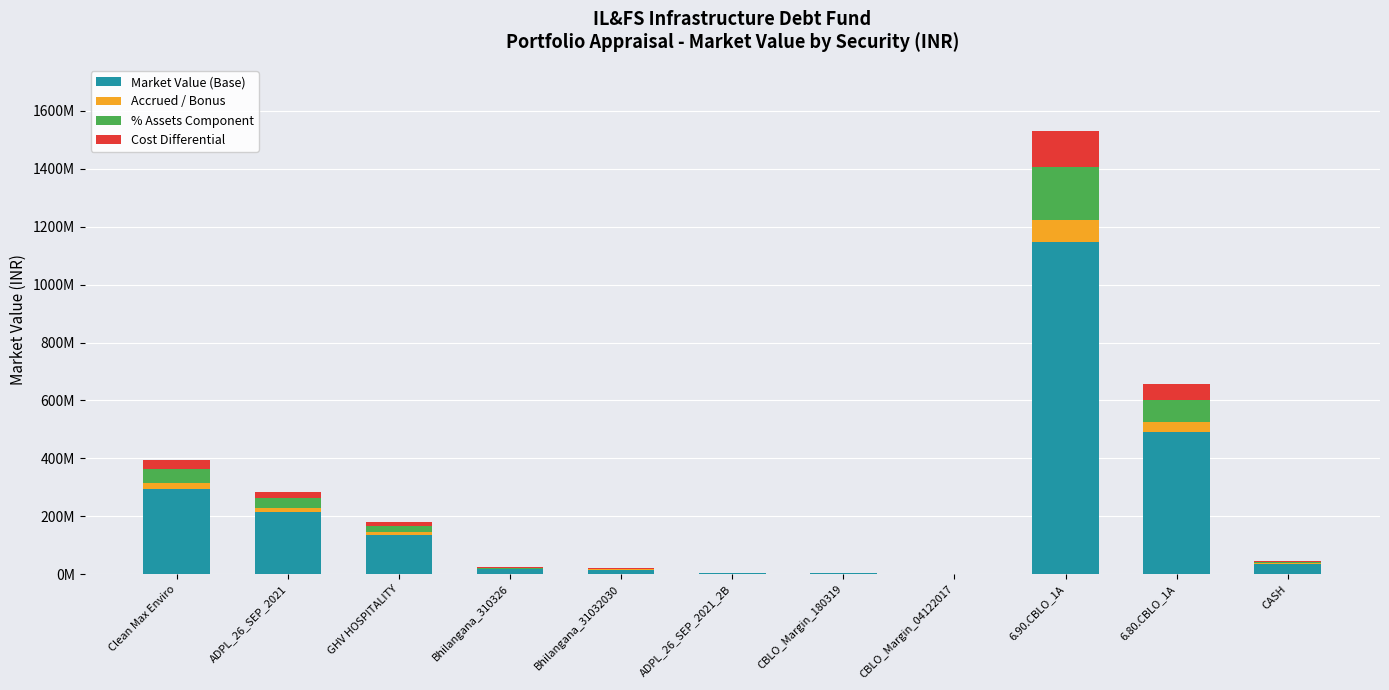

What are all the series names shown in the legend?

Market Value (Base), Accrued / Bonus, % Assets Component, Cost Differential